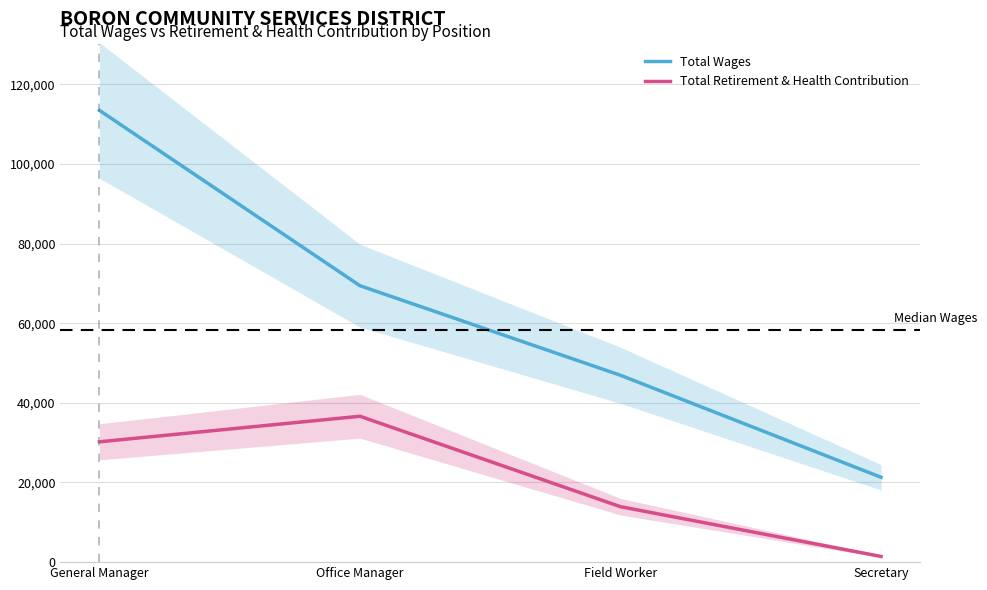

True or false: Total Wages and Total Retirement & Health Contribution cross at least once.

False